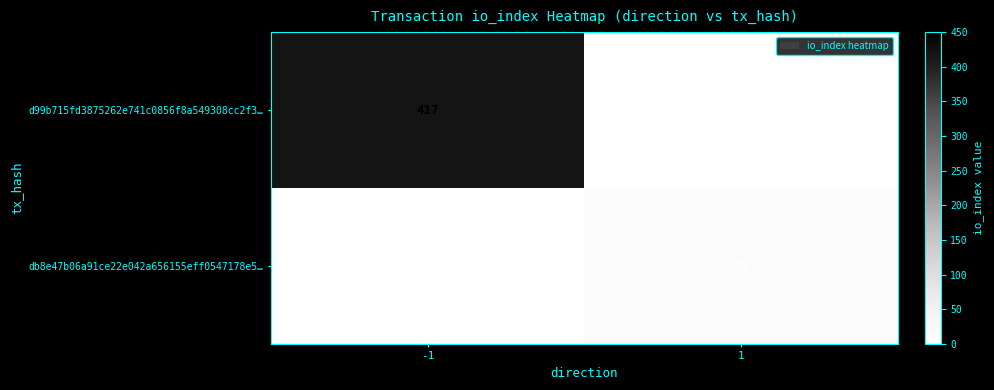

Reading left to right, what are all the values shown in this chart?

d99b715fd3875262e741c0856f8a549308cc2f3…: -1=417	1=0
db8e47b06a91ce22e042a656155eff0547178e5…: -1=0	1=15